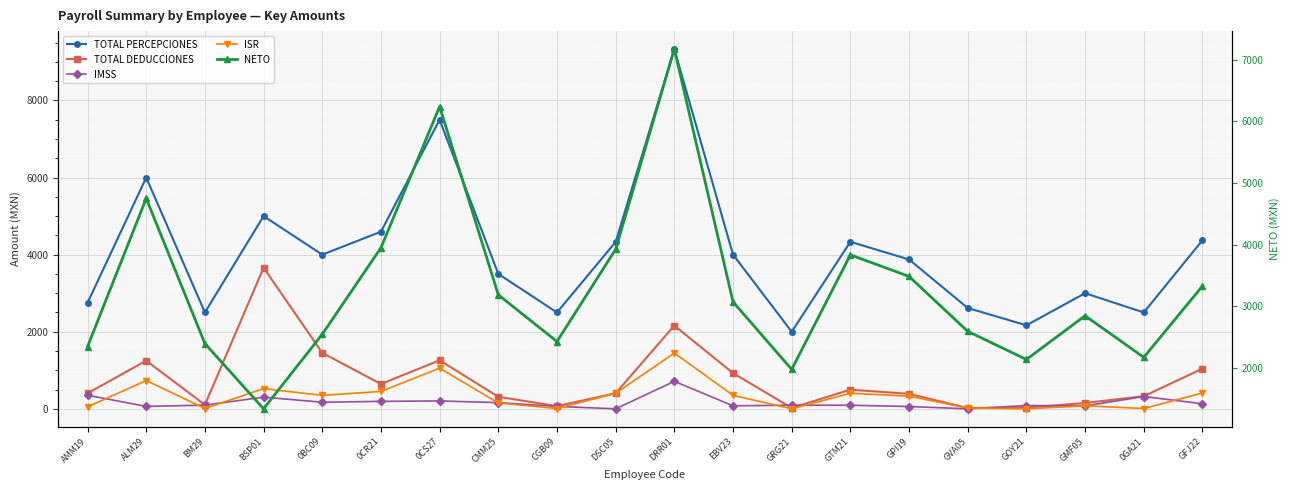

In ISR, how many points are higher than both neighbors (excluding endpoints)?

6